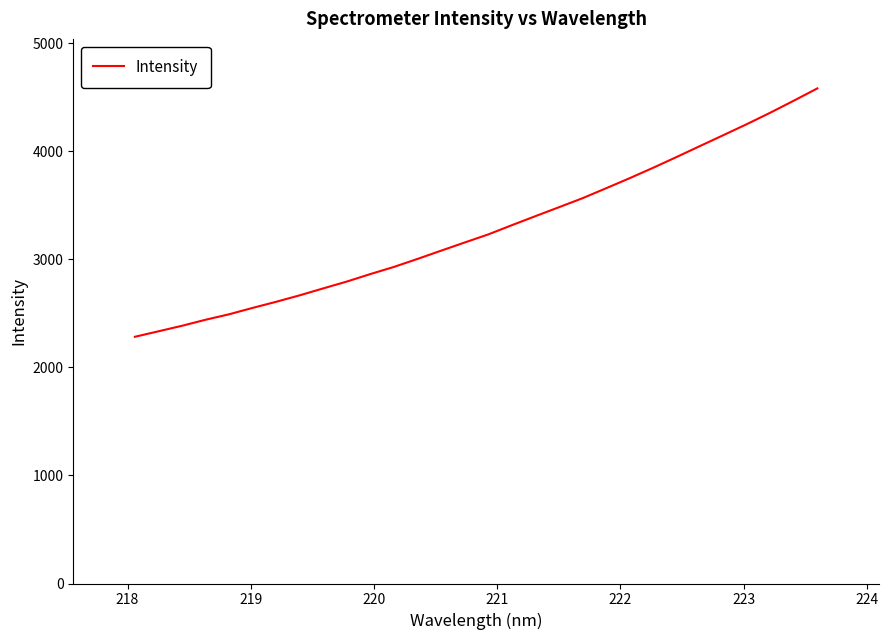

What is the greatest value displayed?

4581.9